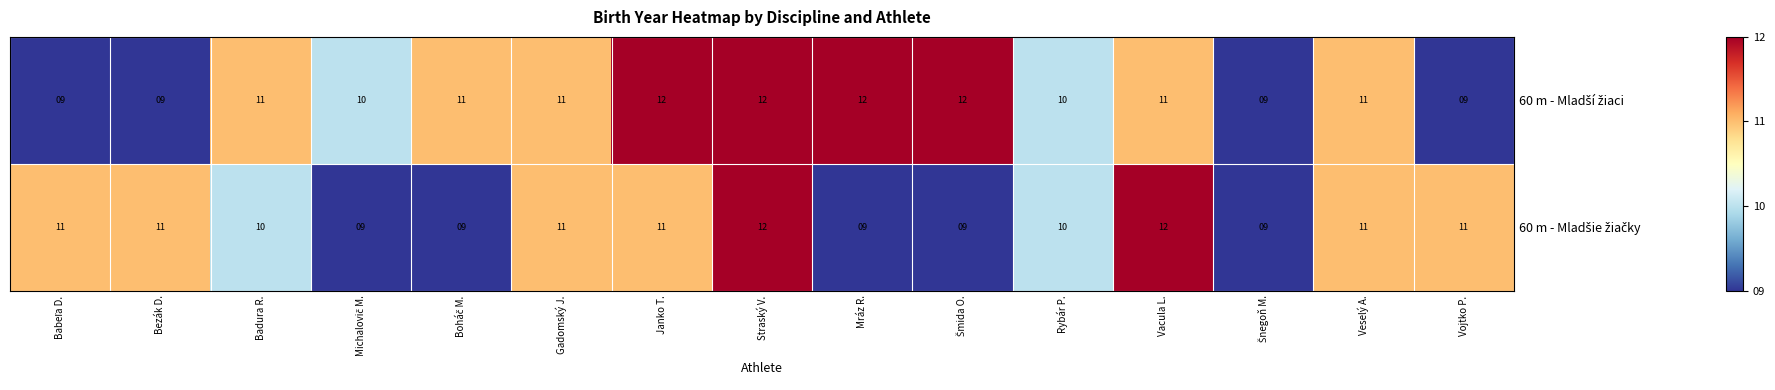

At which category is the sum across all series the highest?

Straský V.